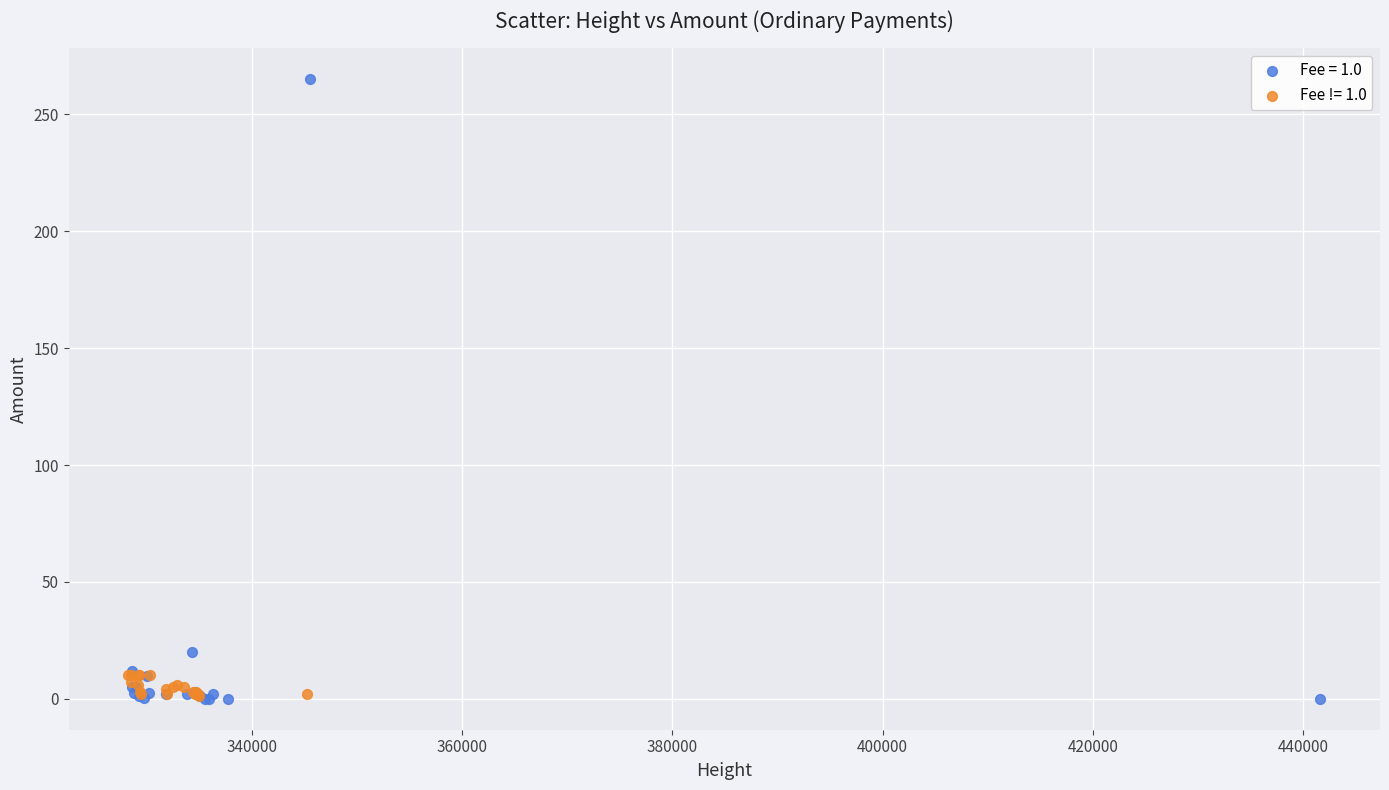

Which series has the largest Y range (max minus min)?

Fee = 1.0